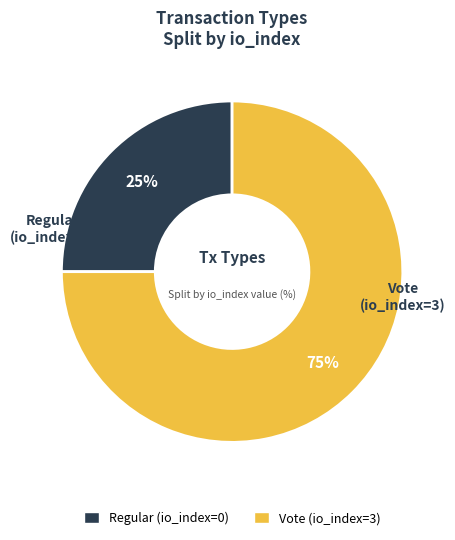

Rank the categories by value from lowest to highest.

Regular (io_index=0), Vote (io_index=3)